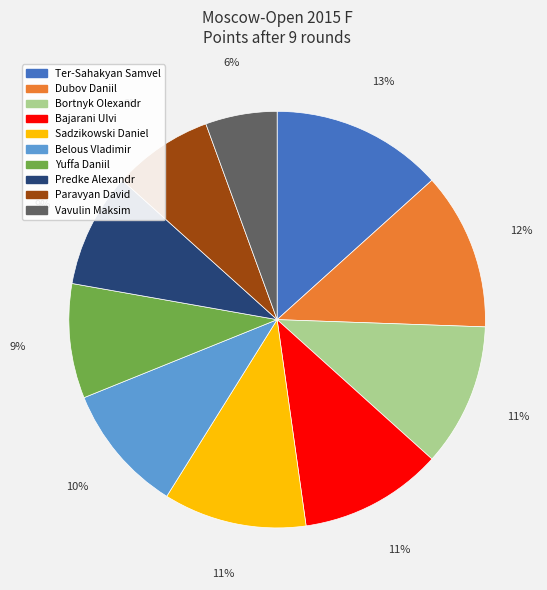

Which has a higher value, Paravyan David or Ter-Sahakyan Samvel?

Ter-Sahakyan Samvel